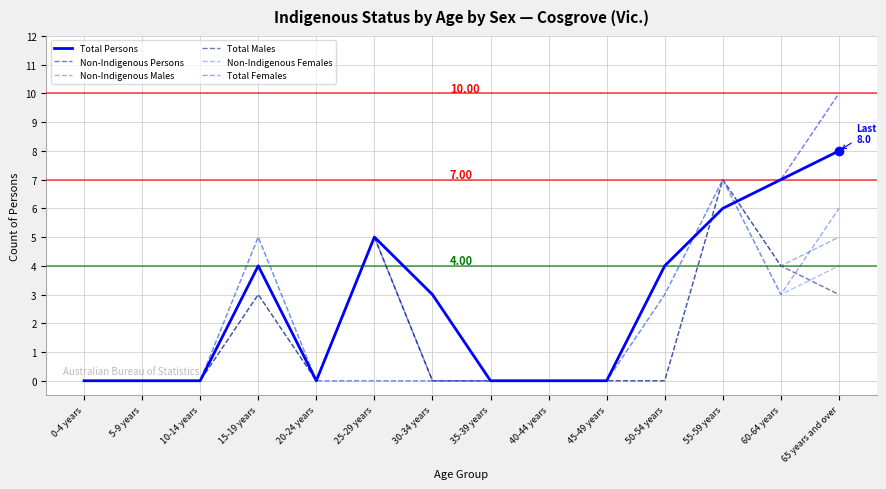

At which category is the sum across all series the highest?

55-59 years